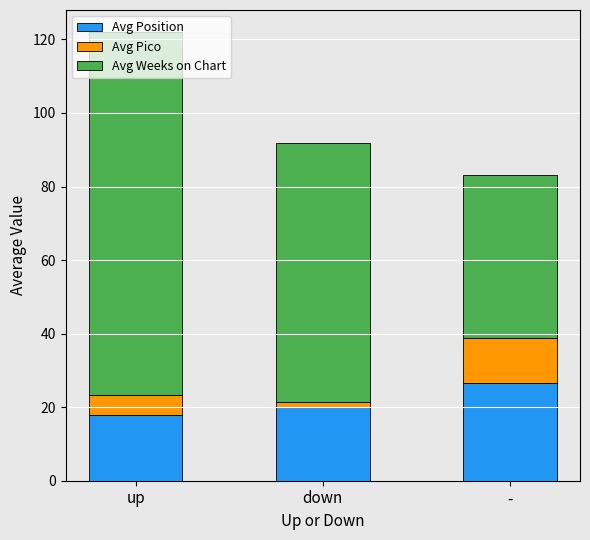

At which category is the sum across all series the highest?

up